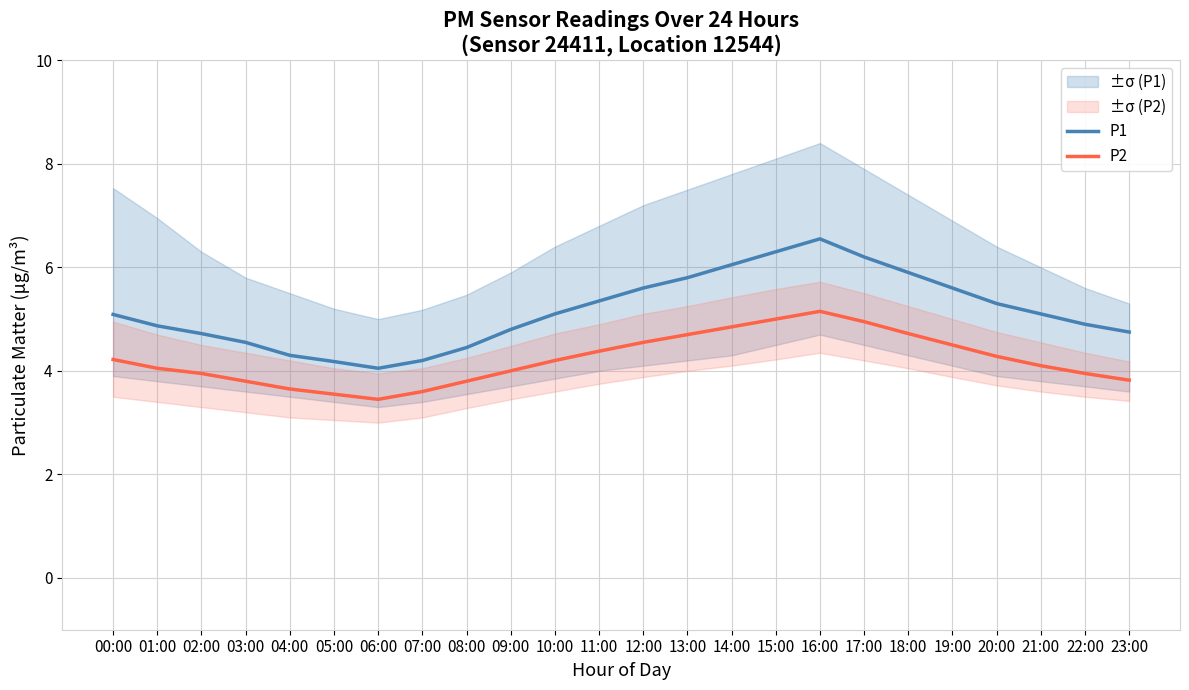

What is the greatest value displayed?

6.5